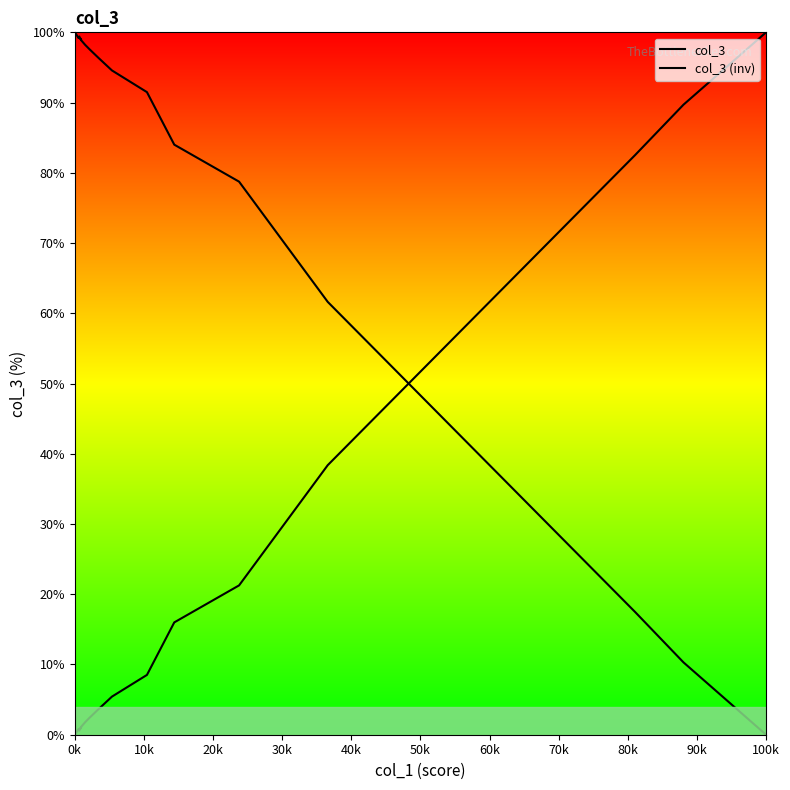

Rank the series by their average value, from lowest to highest.

col_3, col_3 (inv)